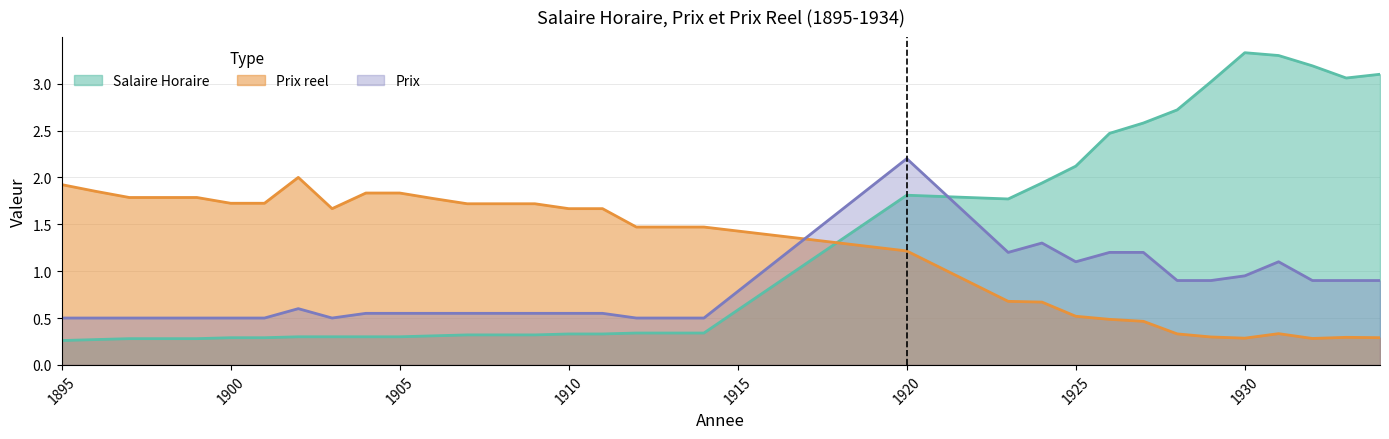

What is the average value of the Salaire Horaire series?

1.2